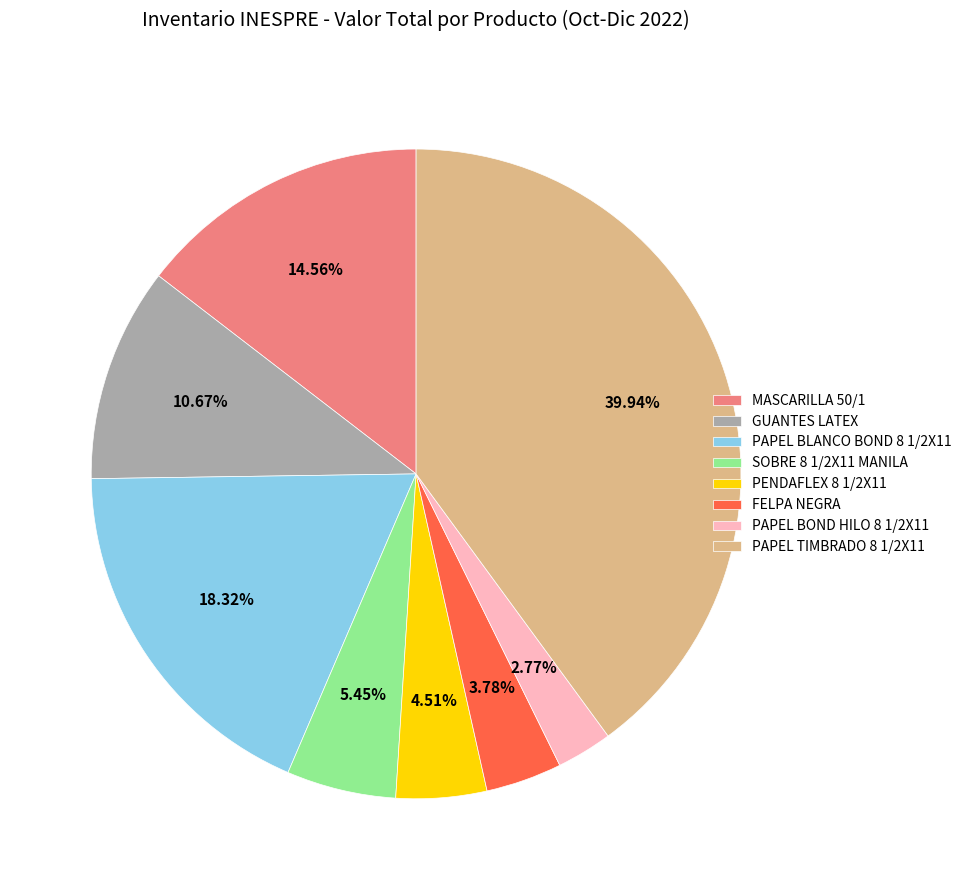

Between MASCARILLA 50/1 and FELPA NEGRA, which is larger?

MASCARILLA 50/1